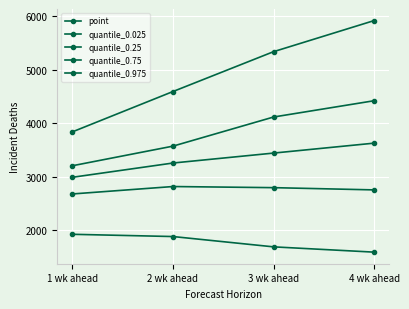

Which series changed the most between 3 wk ahead and 4 wk ahead?

quantile_0.975